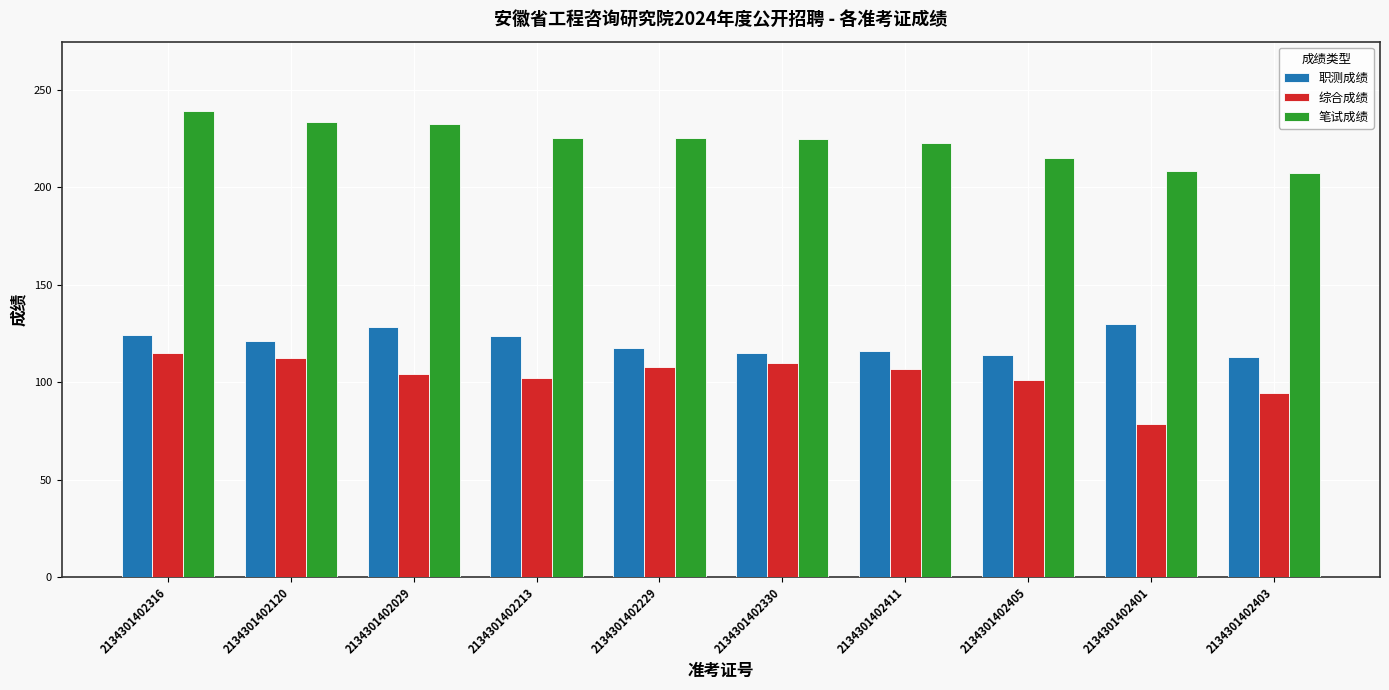

True or false: 综合成绩 has a value of 78.5 at 2134301402401.

True